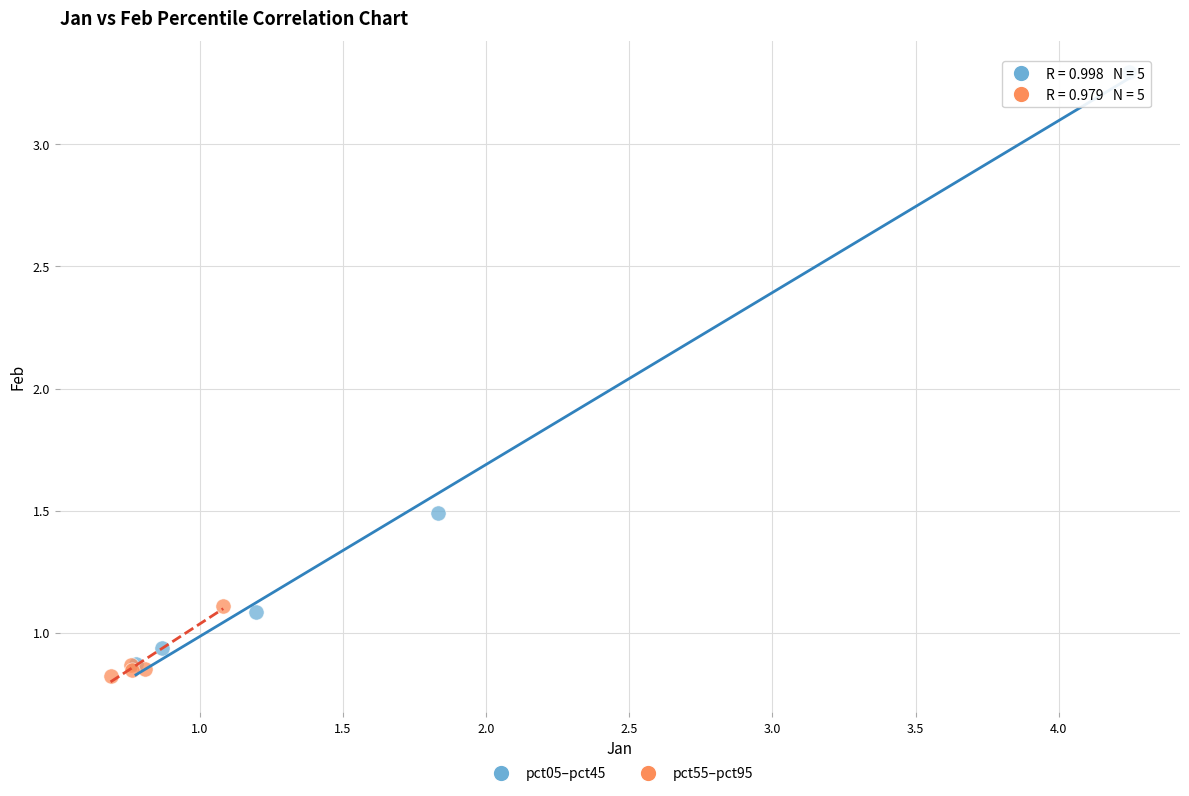

Which series reaches the minimum Y coordinate?

pct55–pct95